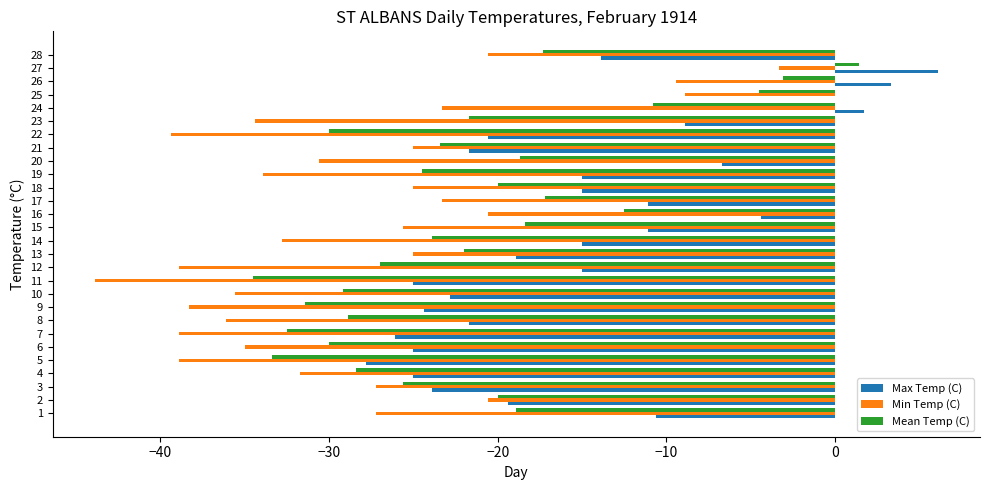

The value of Max Temp (C) at 21 is -34.9. True or false?

False